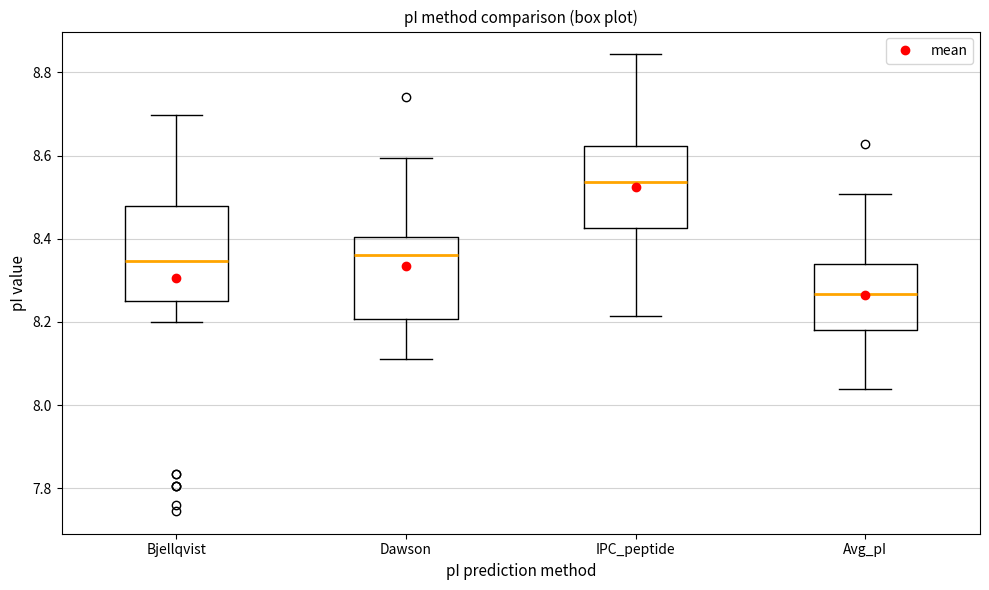

Which box's median line is the lowest?

Avg_pI